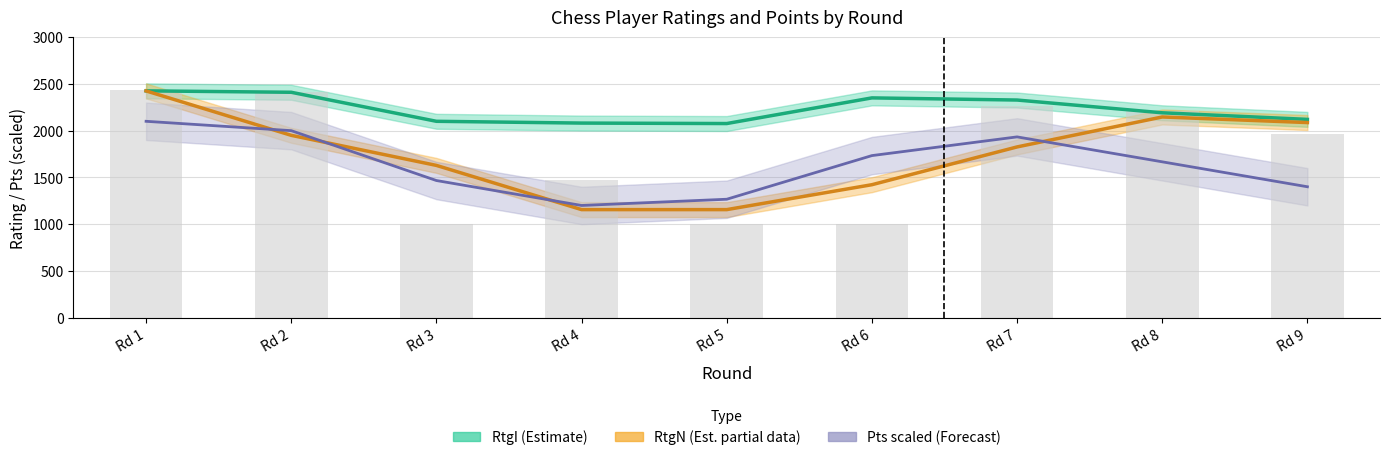

Is the value of Pts scaled (Forecast) at Rd 1 greater than the value of RtgI (Estimate) at Rd 1?

No